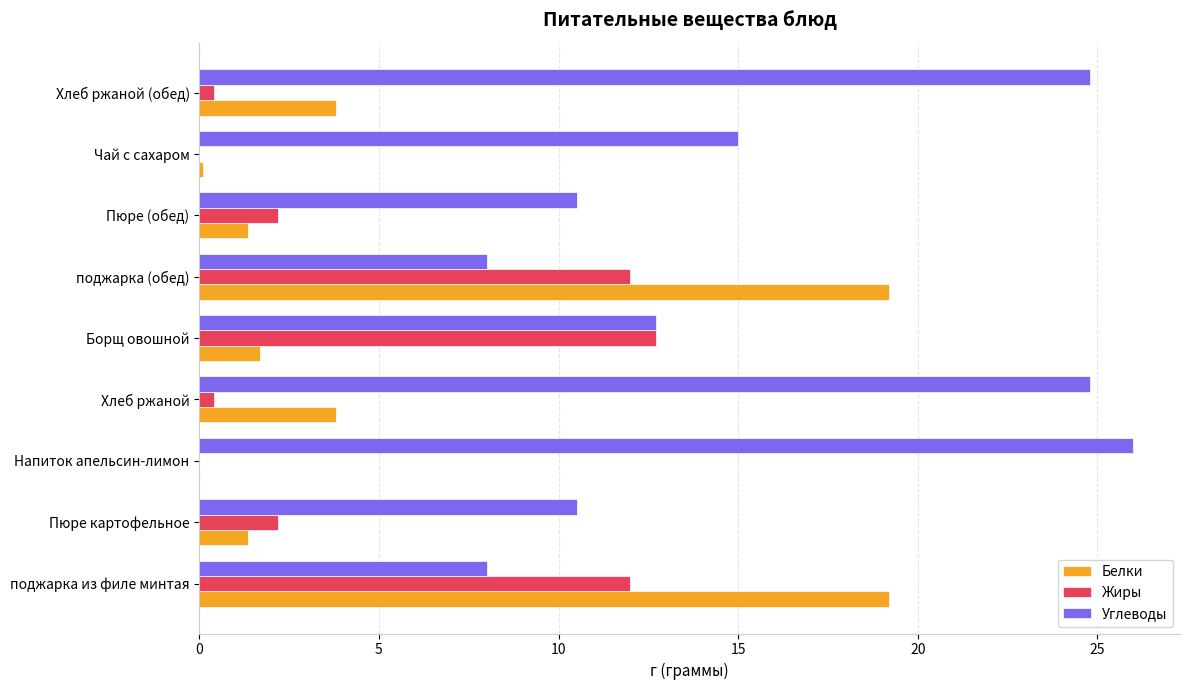

Between Пюре картофельное and поджарка (обед), which series saw the biggest shift?

Белки